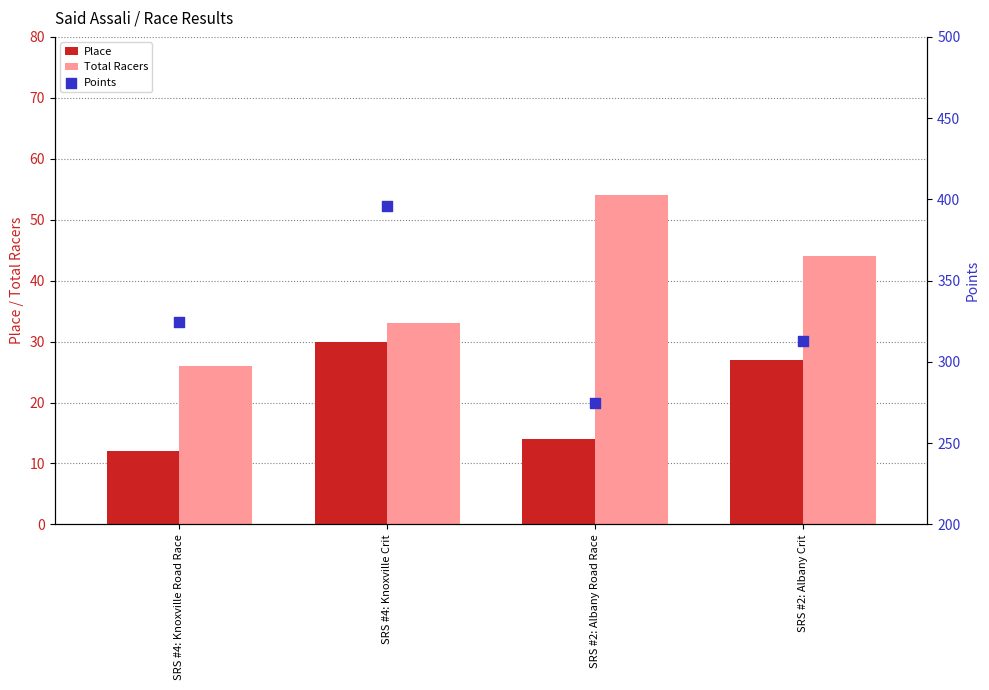

At how many categories does at least one series exceed 247?

4